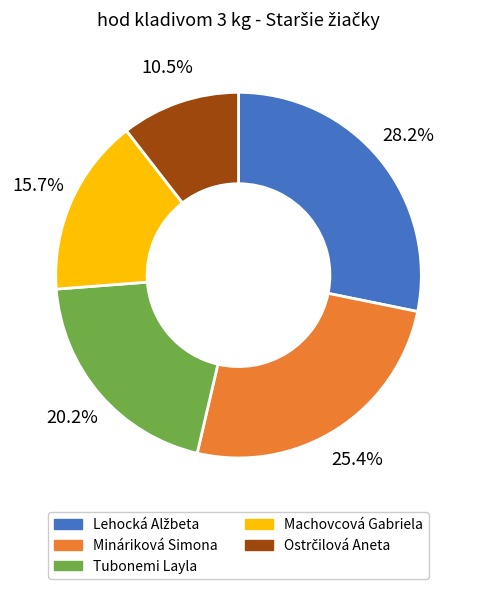

To the nearest percent, what is the average slice percentage?

20%